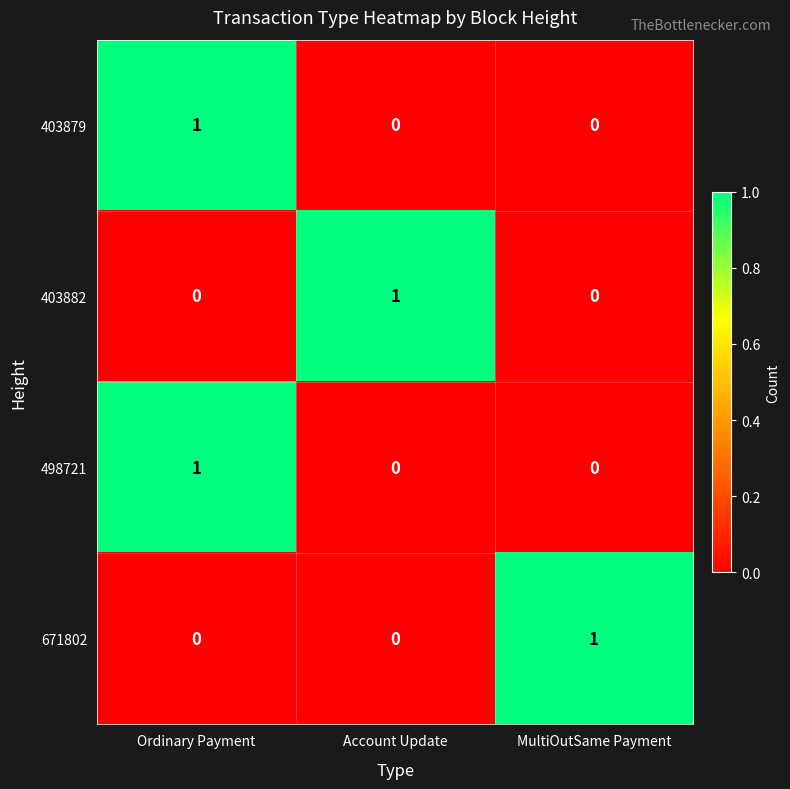

Count the 403879 values in the range 0 to 1.

3